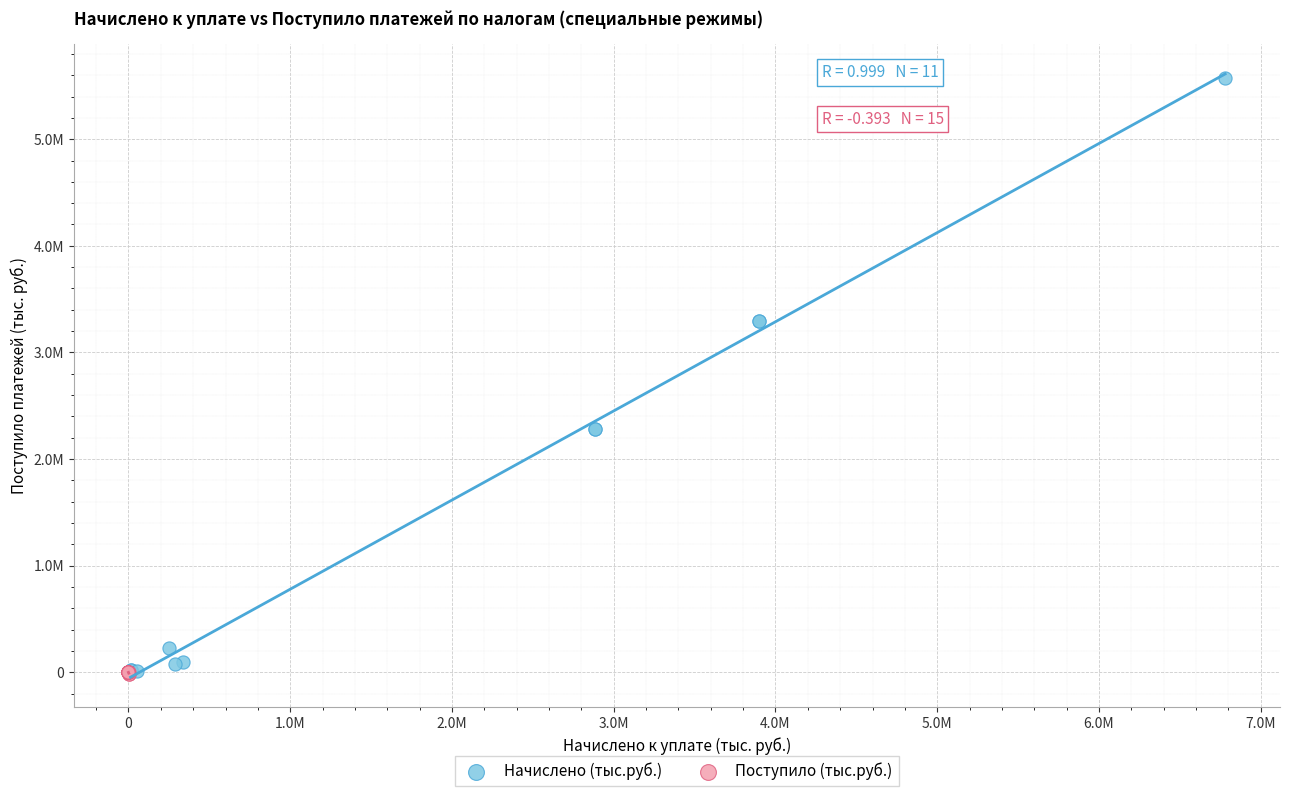

Which series has the largest Y range (max minus min)?

Начислено (тыс.руб.)